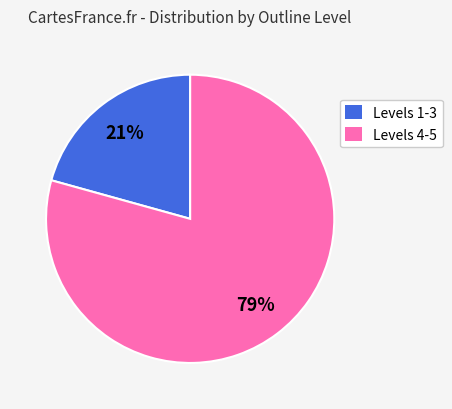

Which category has the smallest portion of the pie?

Levels 1-3